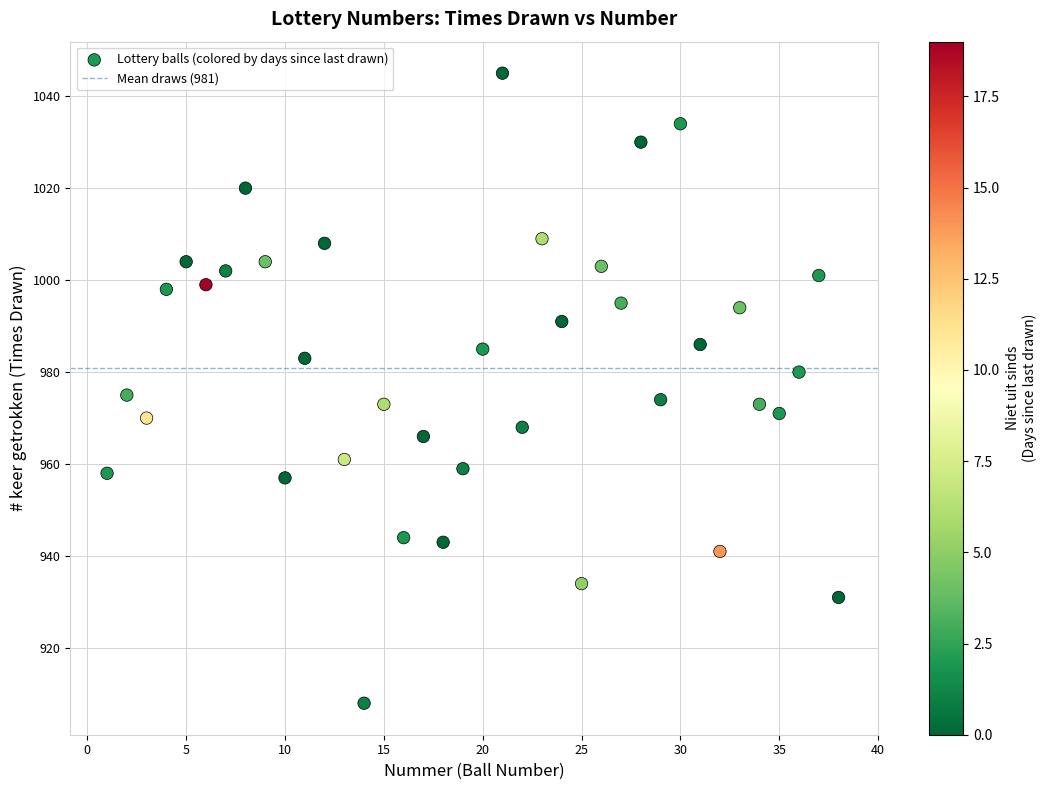

What is the range of X values (max minus min)?

37